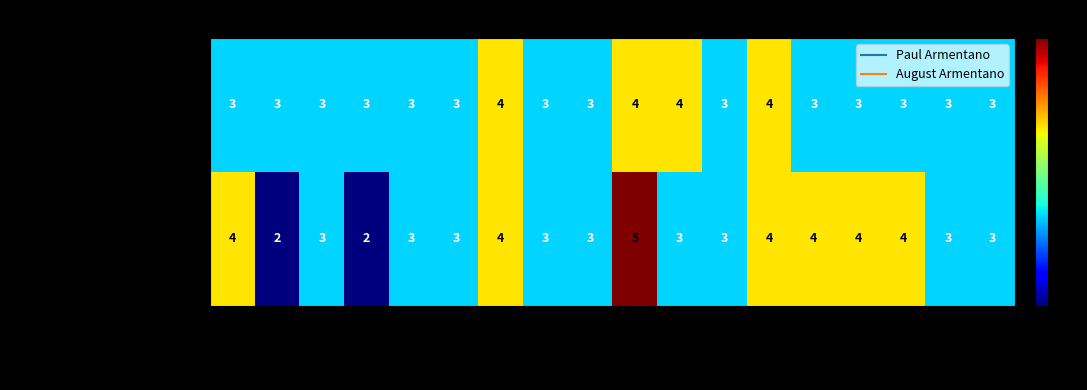

Rank the series by their maximum value, from lowest to highest.

Paul Armentano (pos 1), August Armentano (pos 2)